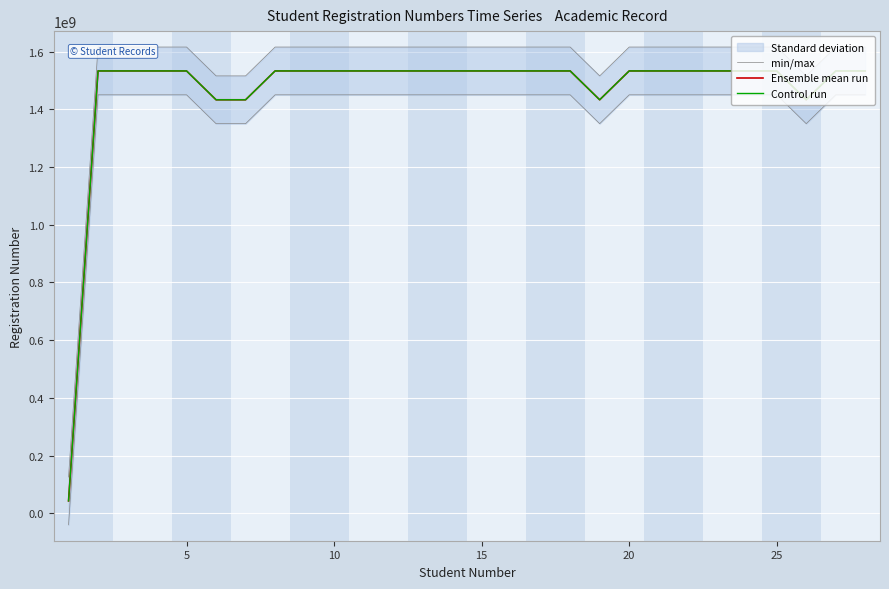

How many positive values does the min/max series have?

27